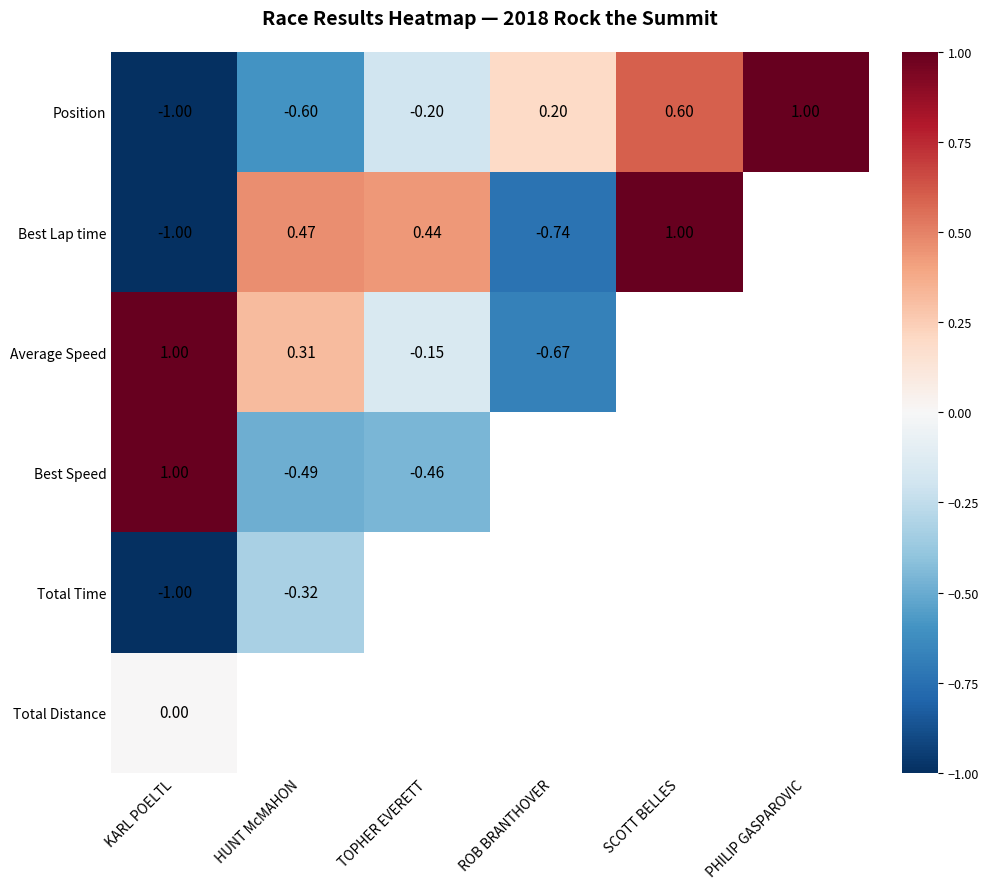

At which label is Position closest to 0?

TOPHER EVERETT